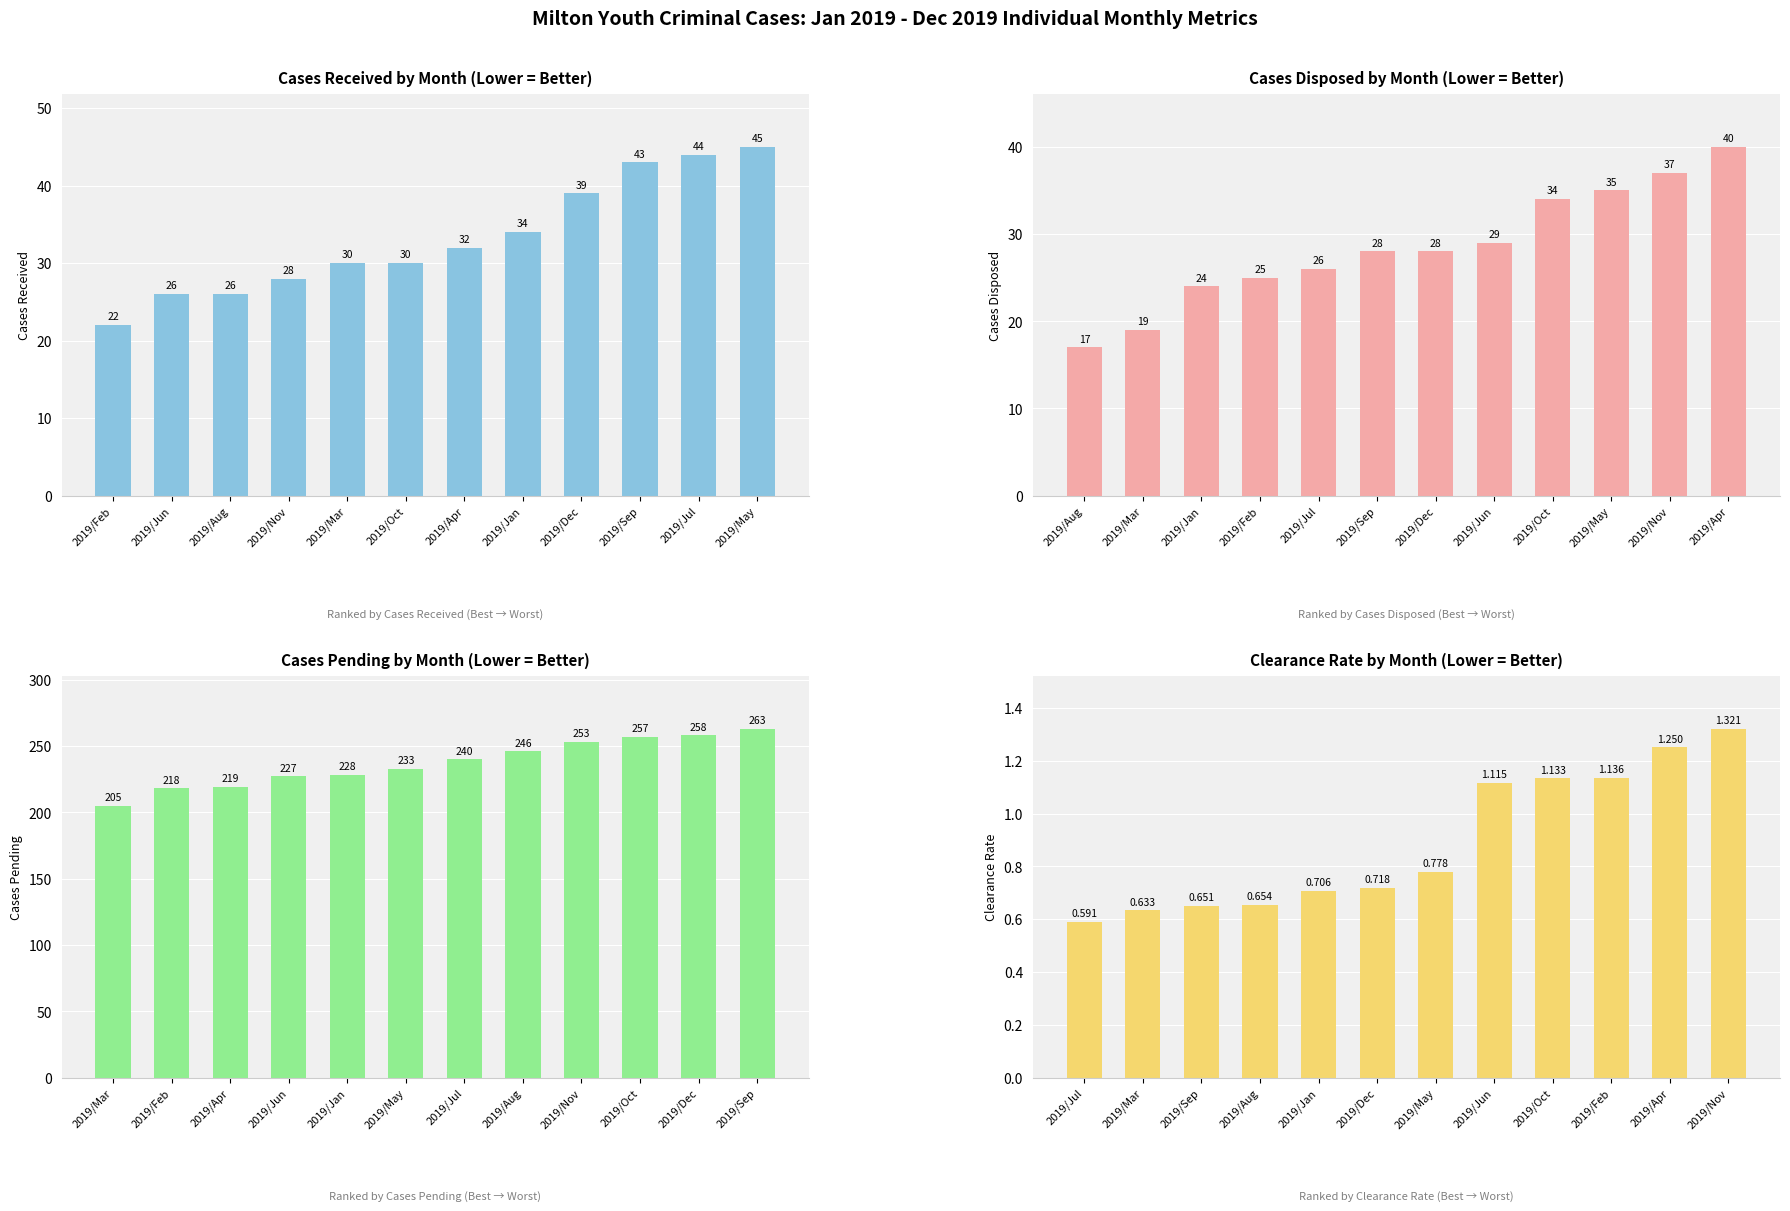

Is it true that Cases Received equals 45.8 at 2019/Oct?

False